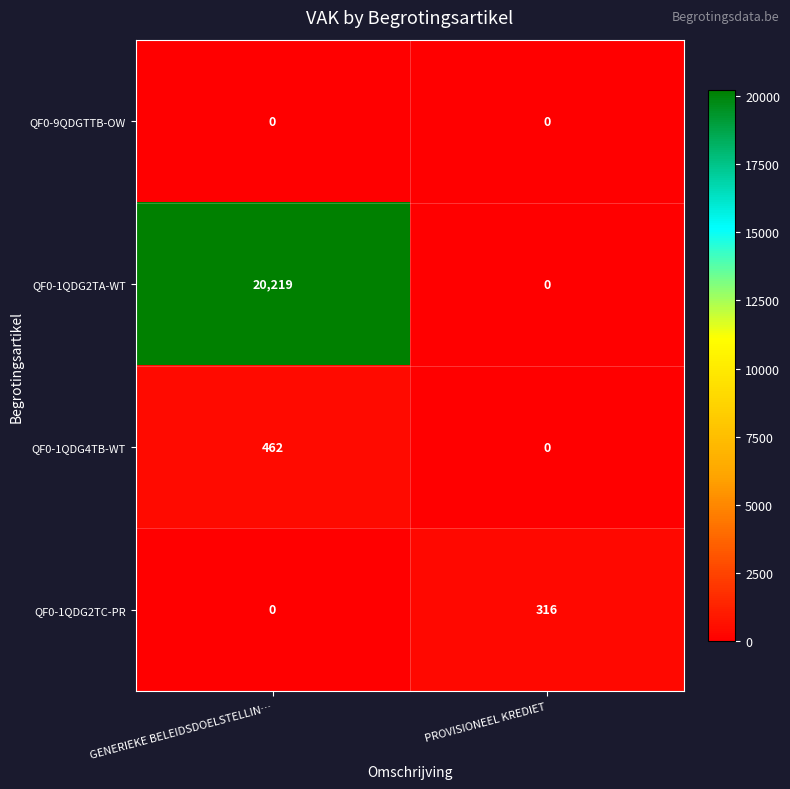

What is the spread (max minus min) of values at PROVISIONEEL KREDIET?

316